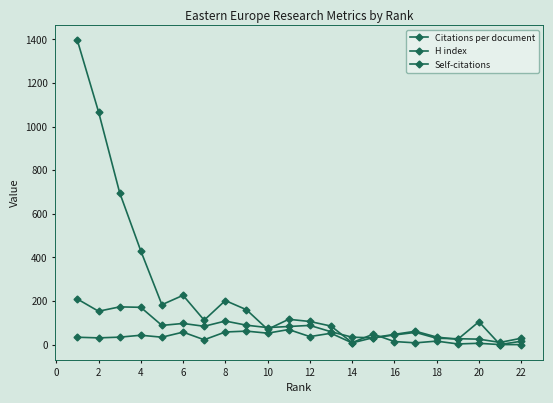

What is the value of the H index point at the 3rd from the left?

173.0